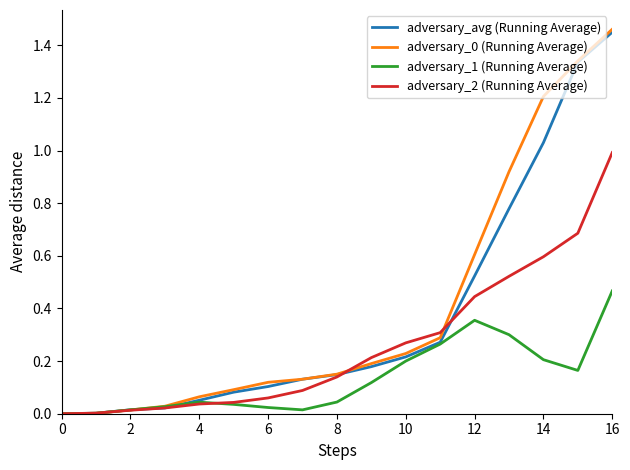

How many times do adversary_0 (Running Average) and adversary_2 (Running Average) cross each other?

3